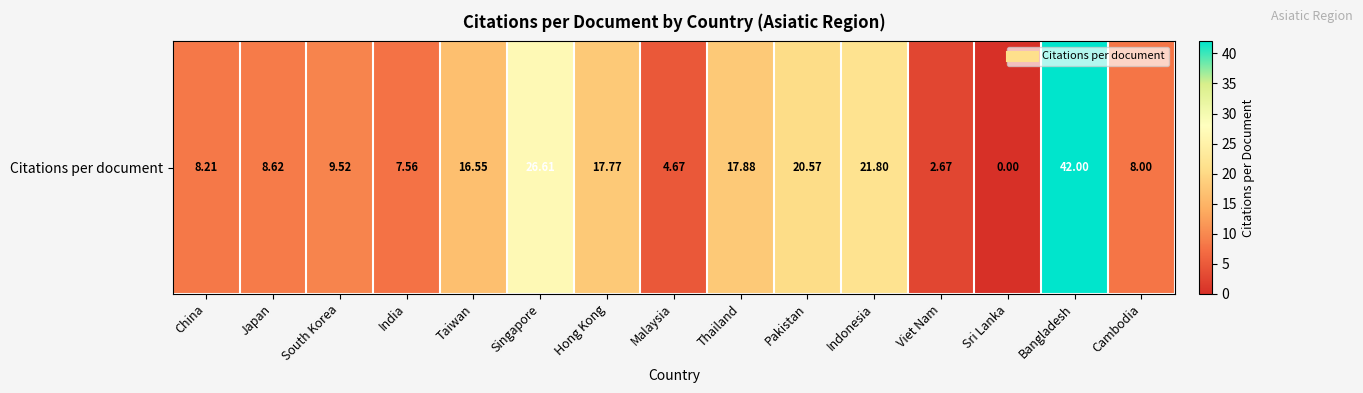

List the labels in order of value, smallest first.

Sri Lanka, Viet Nam, Malaysia, India, Cambodia, China, Japan, South Korea, Taiwan, Hong Kong, Thailand, Pakistan, Indonesia, Singapore, Bangladesh